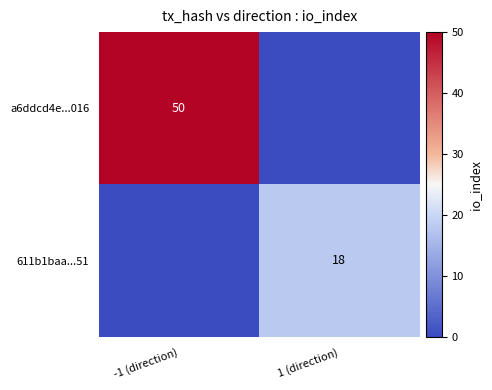

Is it true that a6ddcd4e...016 equals 10 at -1 (direction)?

False